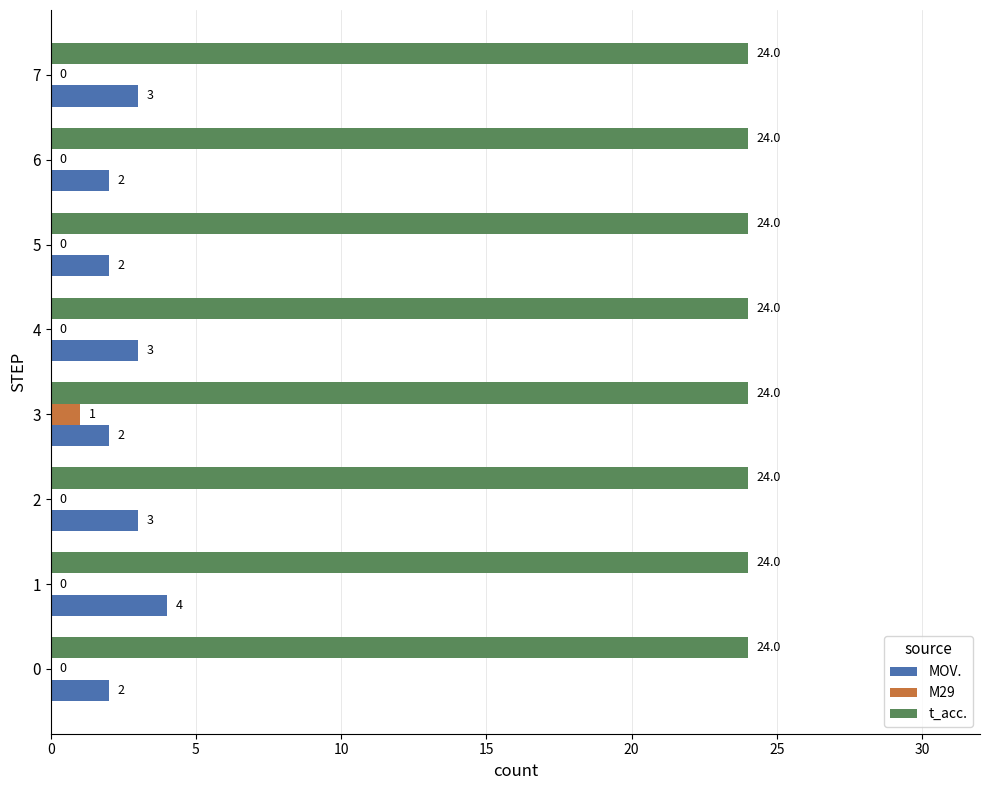

Between 1 and 3, which series saw the biggest shift?

MOV.